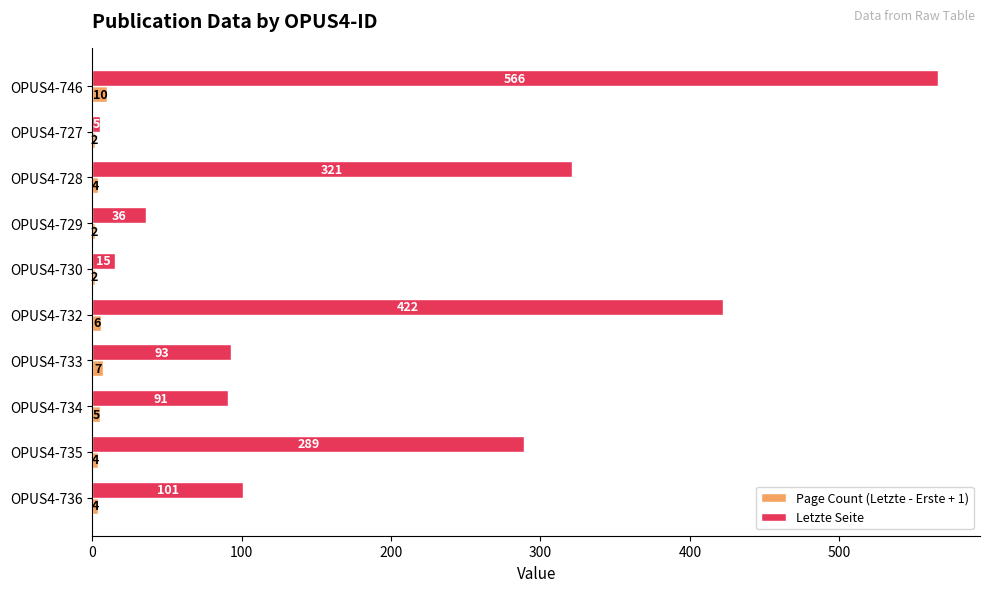

At which category does the chart reach its peak across all series?

OPUS4-746